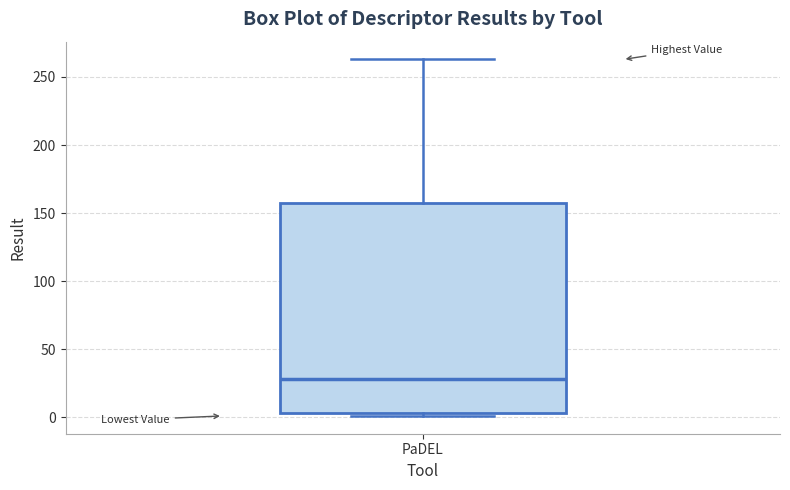

Read this box plot against the y-axis: the position of the median line, the range covered by the box, and the ends of both whiskers. The values are not printed on the chart, so give them approximately, as read against the axis.

median 30, box 5 to 155, whiskers 0 to 265